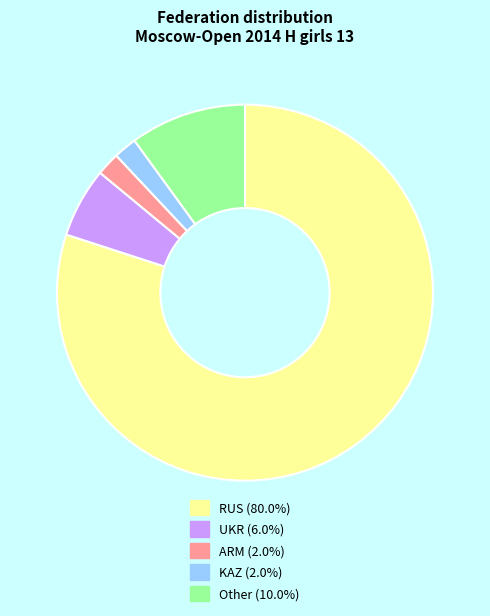

What is the largest slice in the pie chart?

RUS